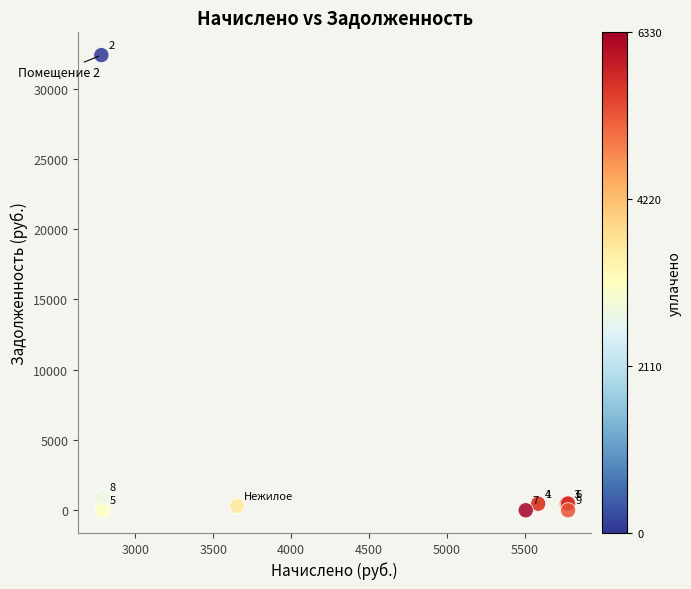

What Y value in the scatter plot is closest to 16191?

933.6